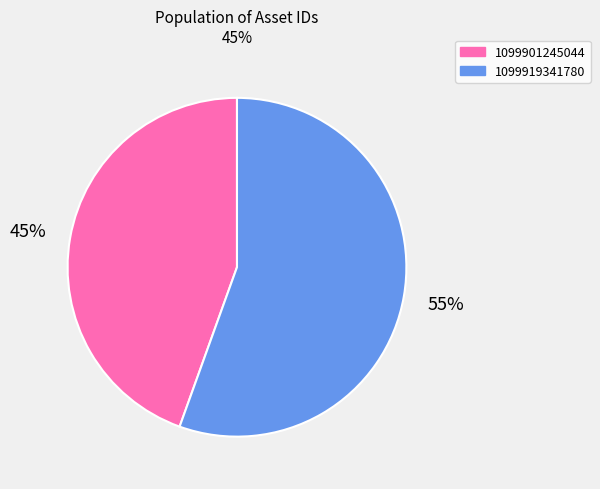

Count the number of slices in the pie.

2